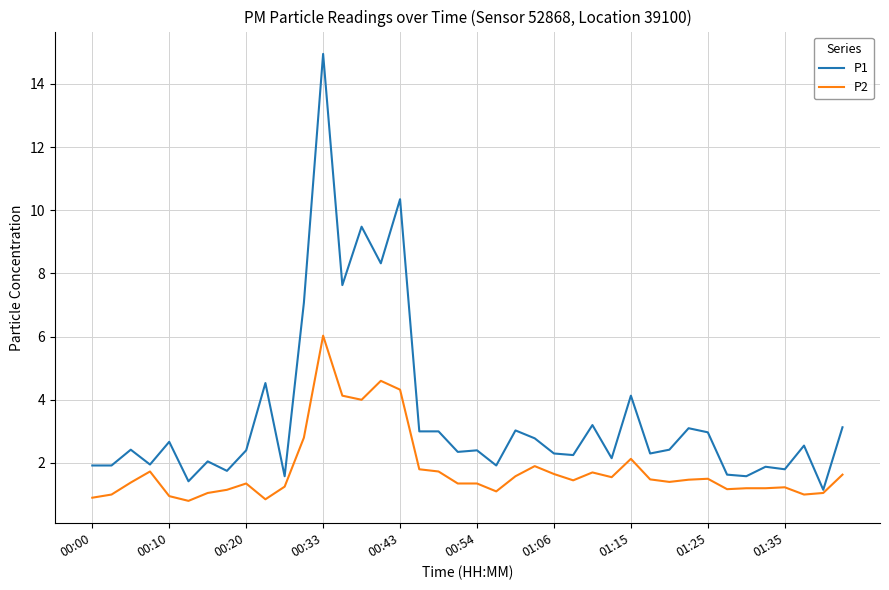

Which series has the widest spread of values?

P1